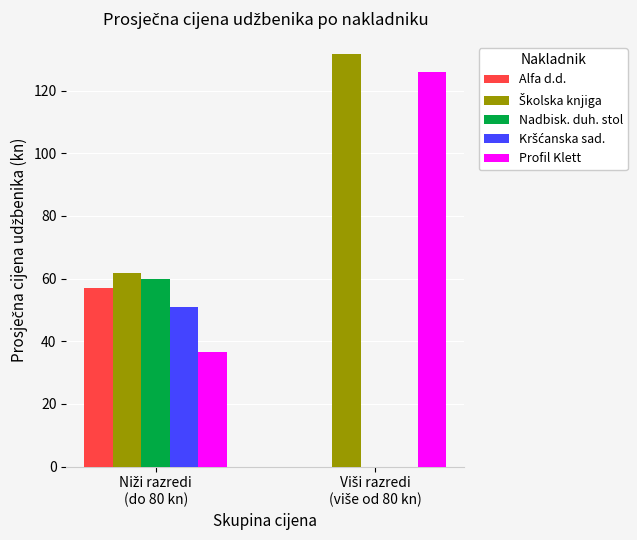

What is the highest value of the Profil Klett series?

125.8